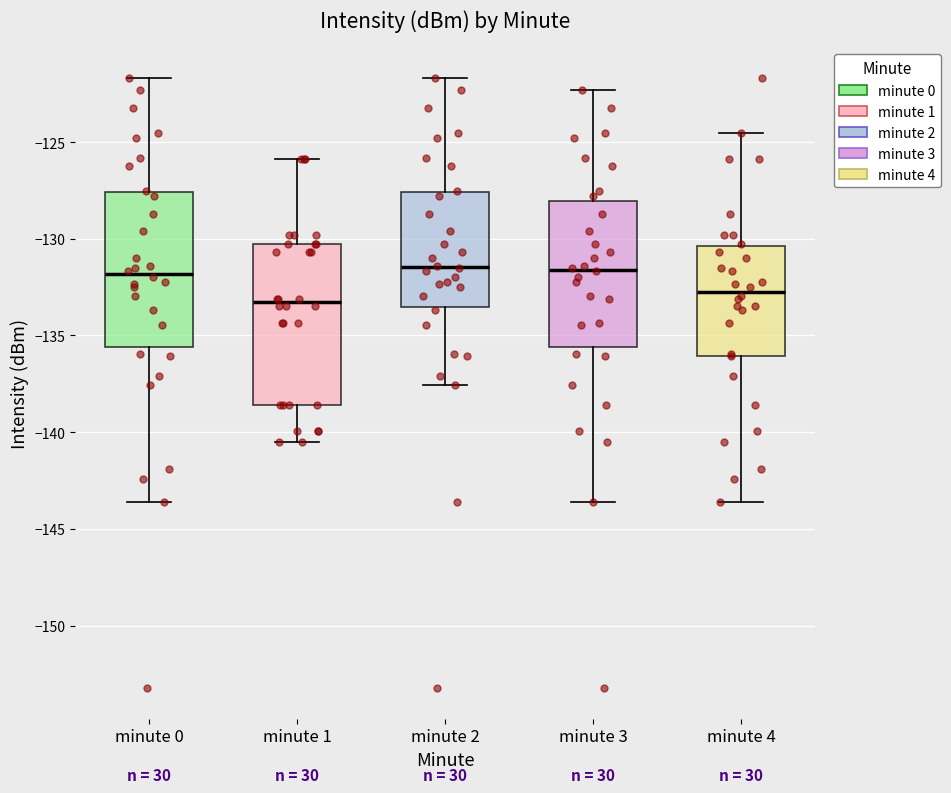

Which box's median line is the lowest?

minute 1